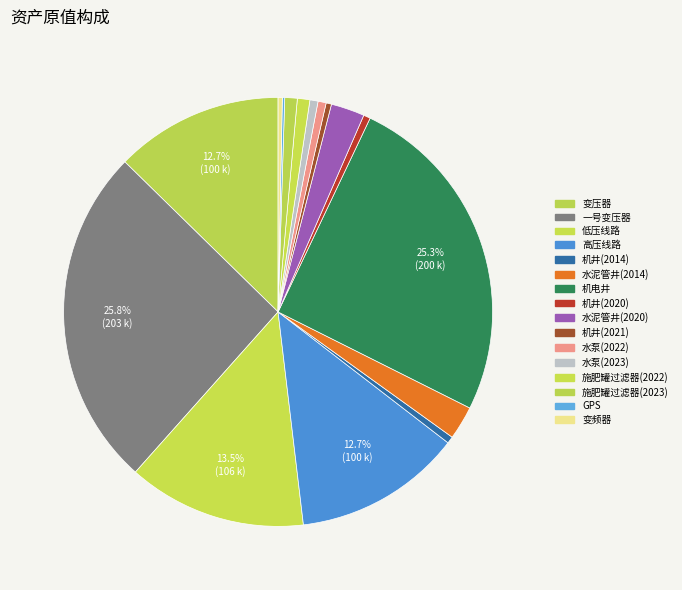

To the nearest percent, what portion does 变压器 represent?

13%